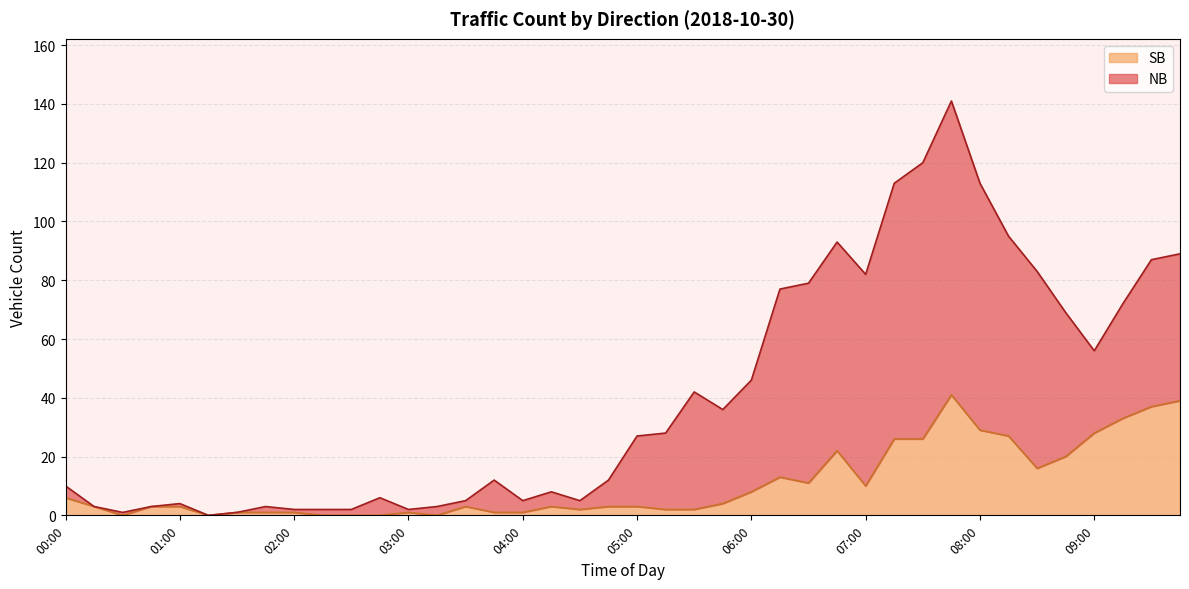

Rank the series by their maximum value, from lowest to highest.

SB, NB